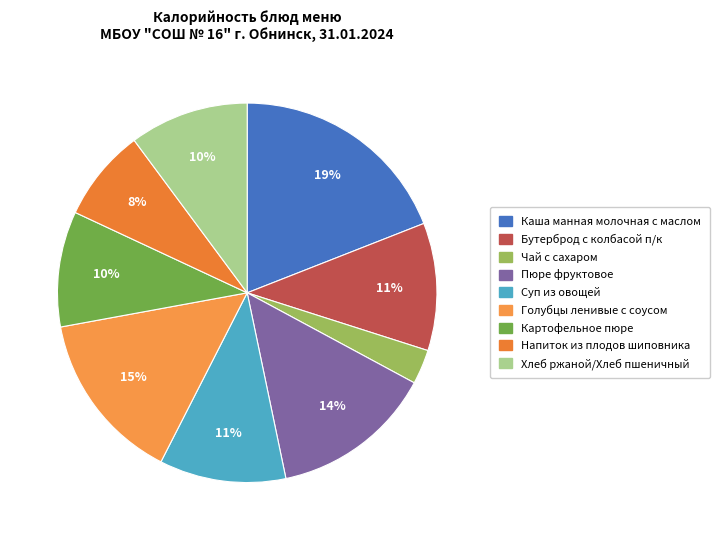

How many segments does this pie chart have?

9